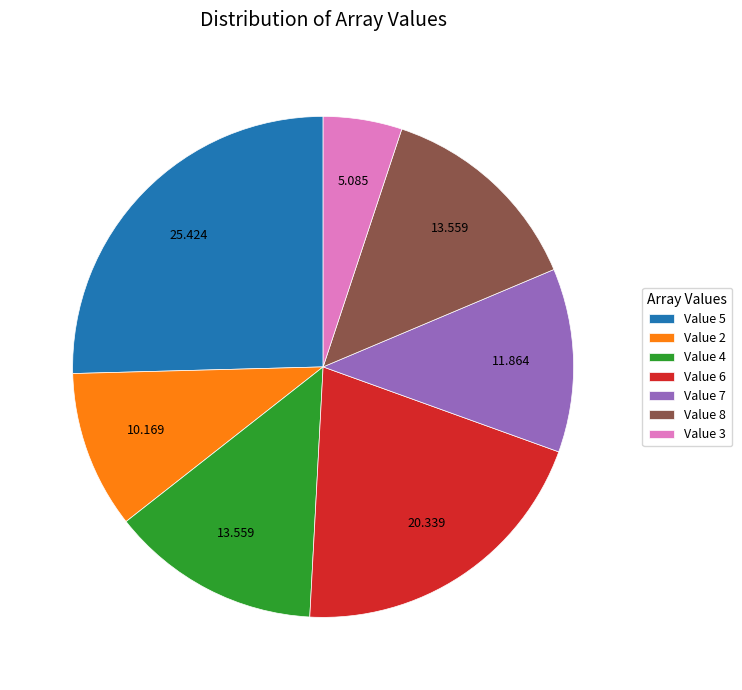

Is there any slice that represents more than half of the pie?

No